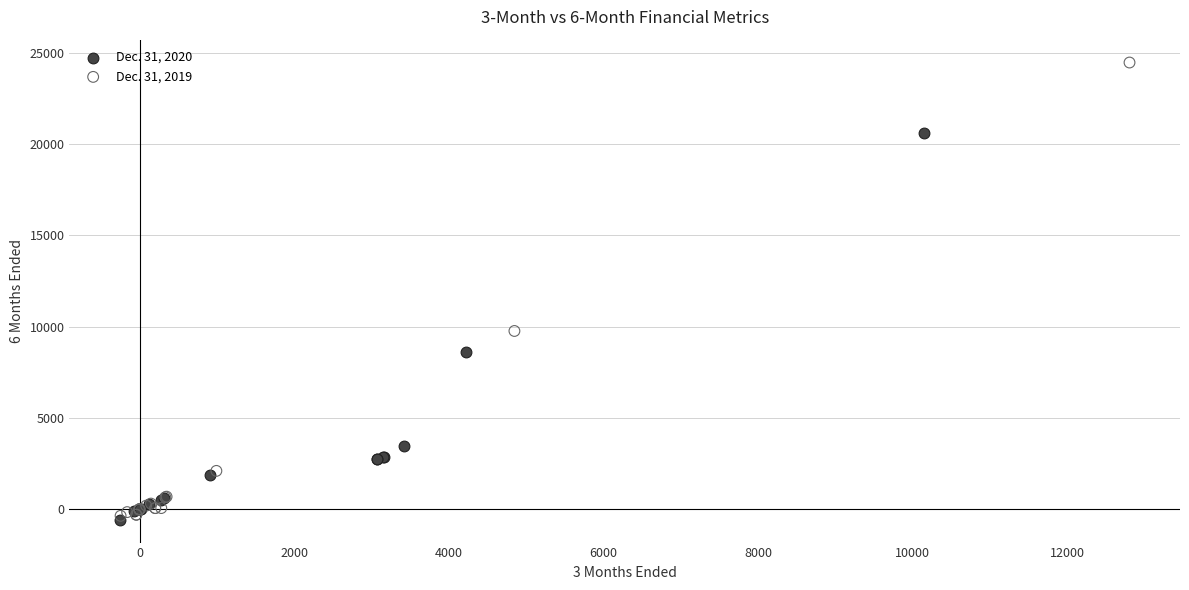

What are all the series names shown in the legend?

Dec. 31, 2020, Dec. 31, 2019